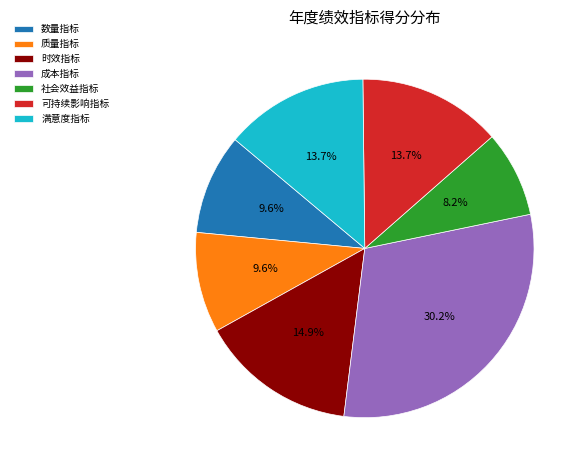

Is it true that 数量指标 is 1% of the pie?

False